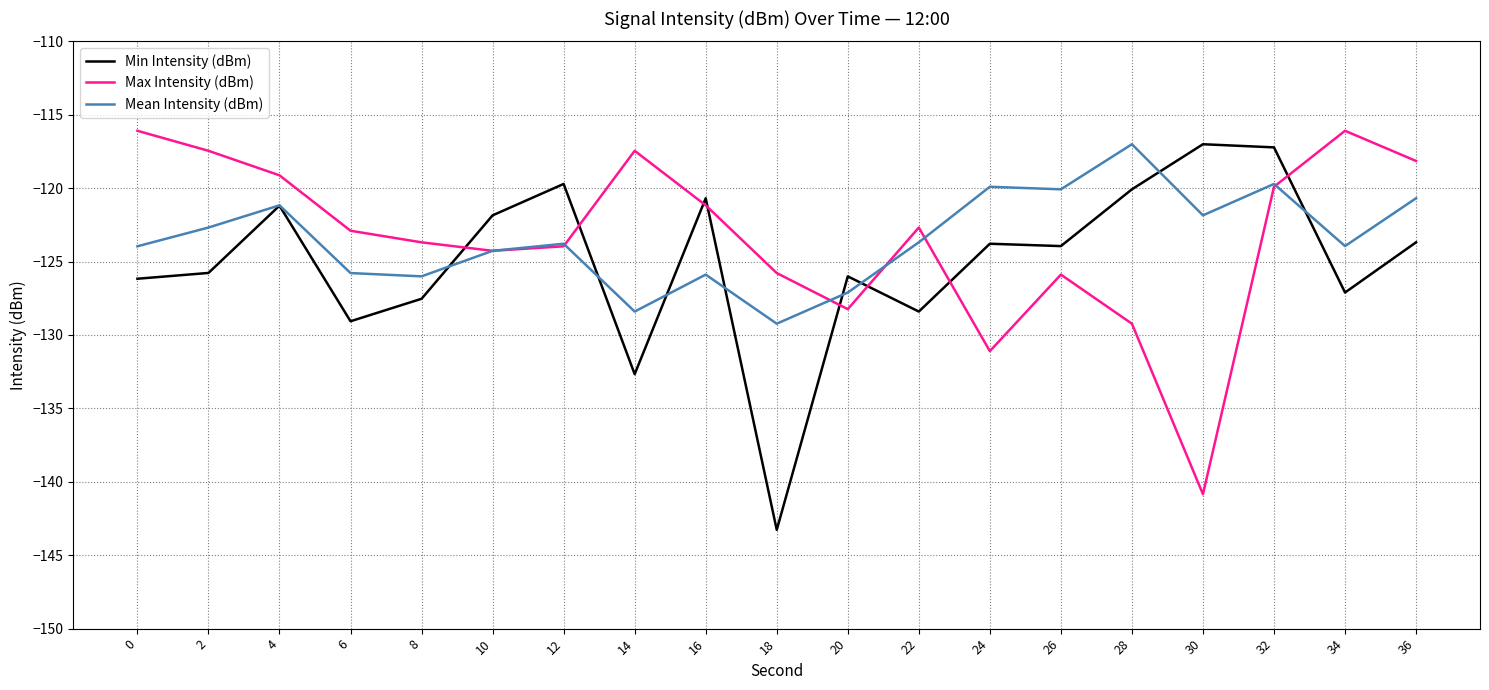

True or false: Mean Intensity (dBm) has more than 1 points higher than both neighbors.

True